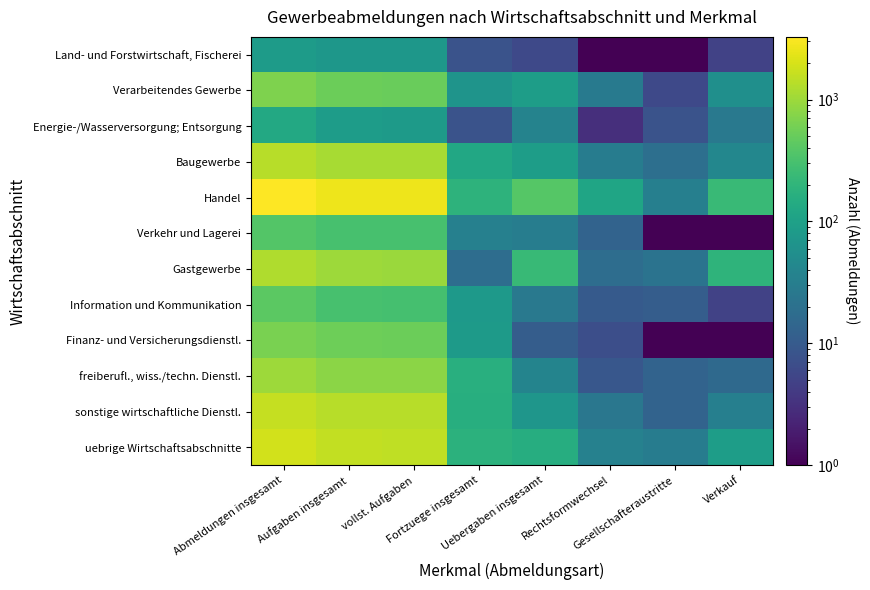

Which series has the largest total across all categories?

Handel